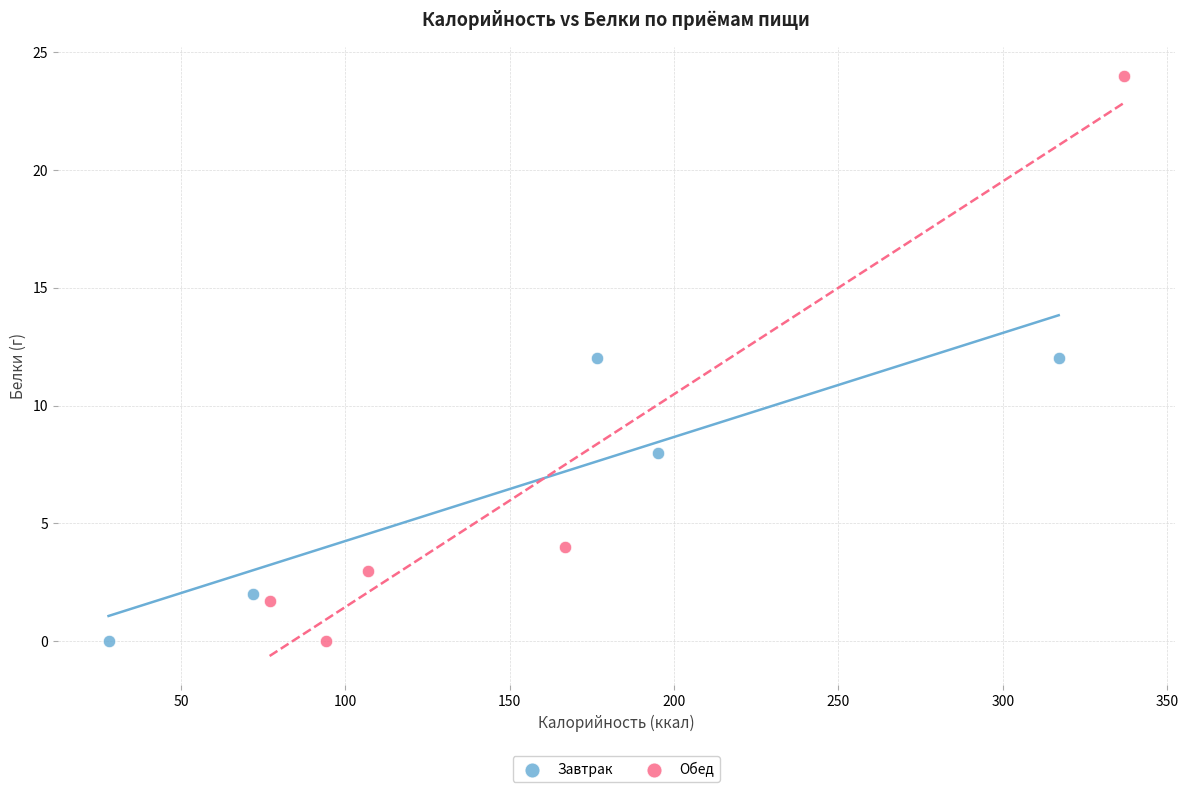

Which series reaches the maximum Y coordinate?

Обед